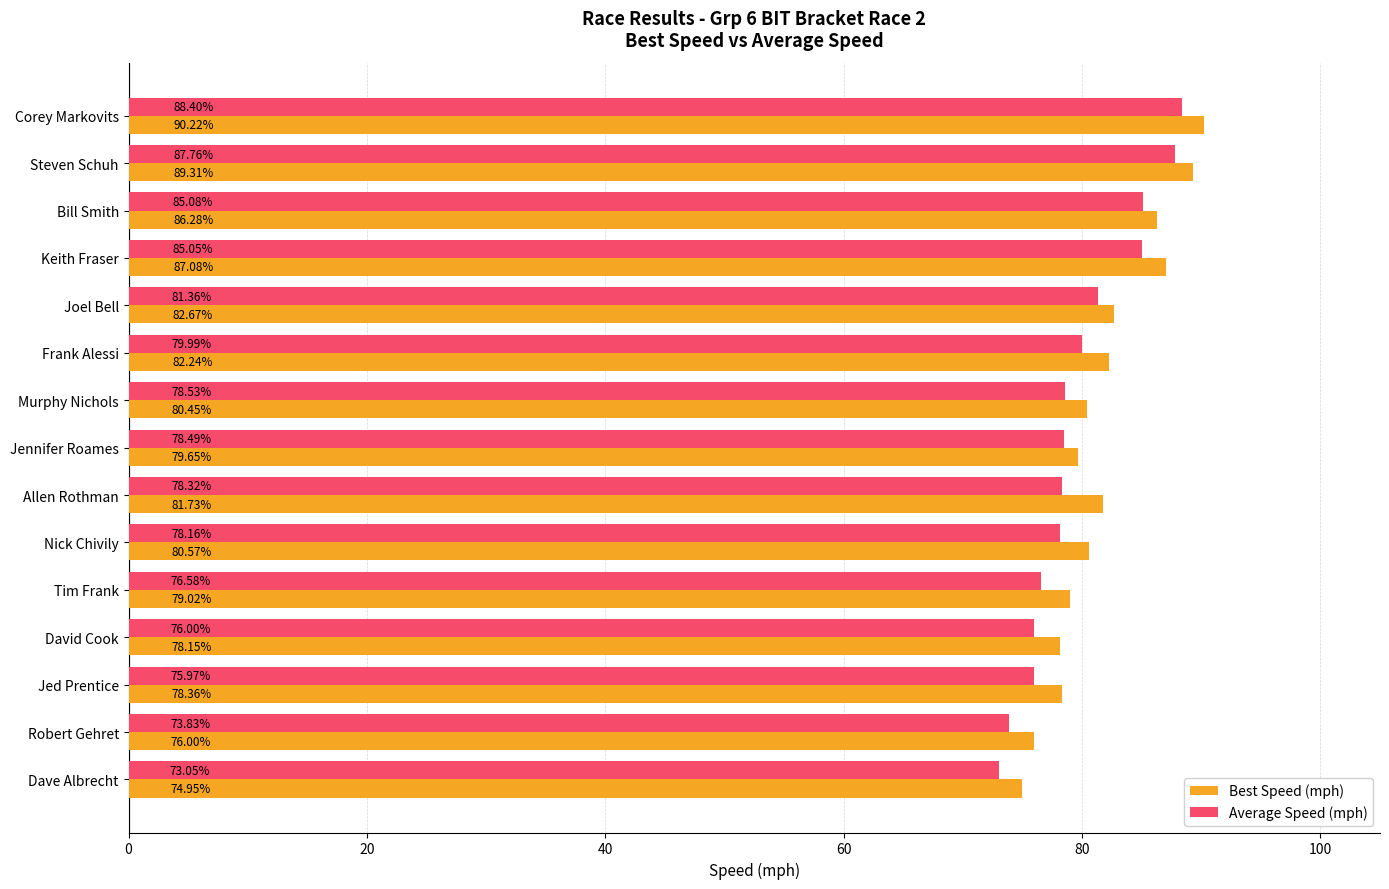

What are all the series names shown in the legend?

Best Speed (mph), Average Speed (mph)